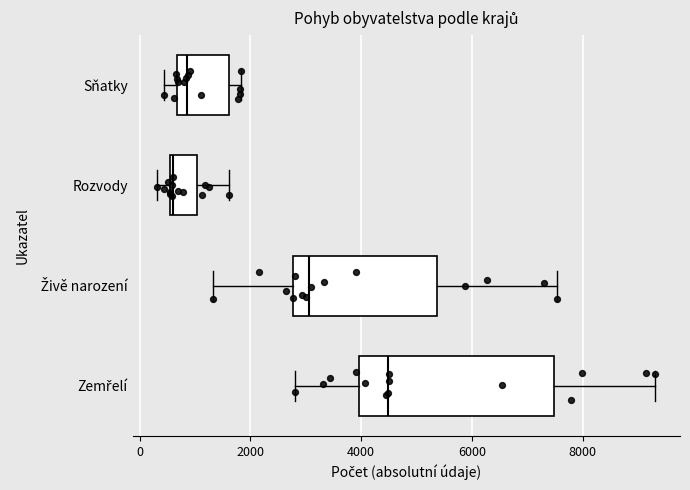

Where does the right whisker of the box for Živě narození end on the x-axis? The values are not printed on the chart, so give them approximately, as read against the axis.

7600